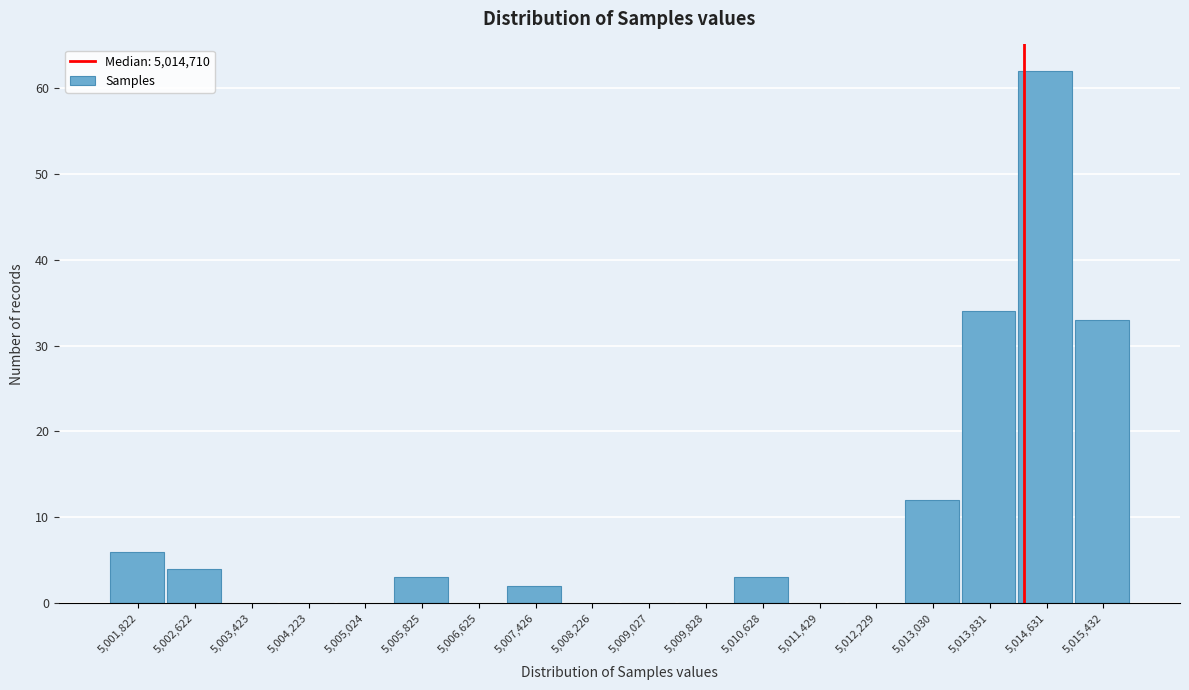

Reading left to right, what are all the values shown in this chart?

5,001,822=6	5,002,622=4	5,003,423=0	5,004,223=0	5,005,024=0	5,005,825=3	5,006,625=0	5,007,426=2	5,008,226=0	5,009,027=0	5,009,828=0	5,010,628=3	5,011,429=0	5,012,229=0	5,013,030=12	5,013,831=34	5,014,631=62	5,015,432=33